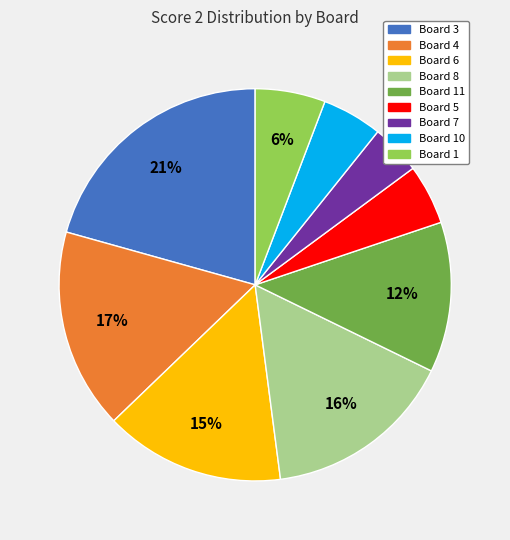

To the nearest percent, what is the average slice percentage?

11%